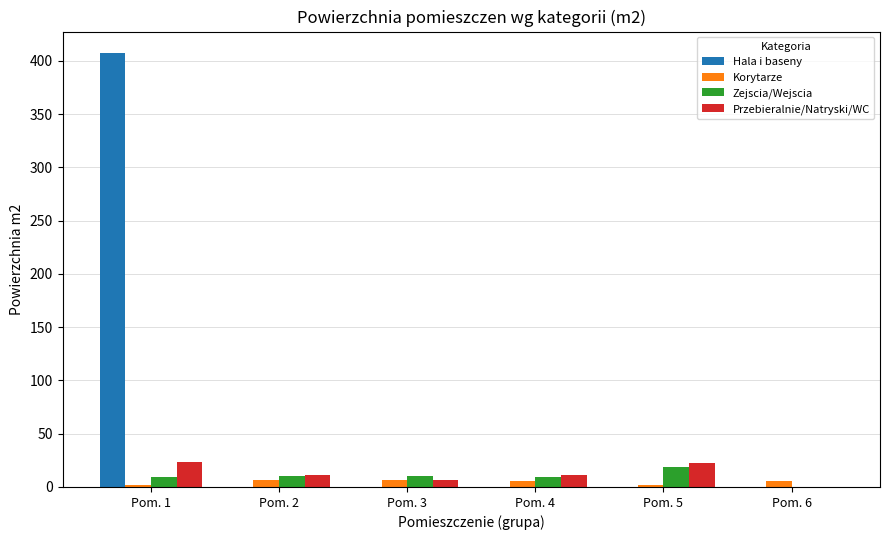

At which category does the chart reach its peak across all series?

Pom. 1